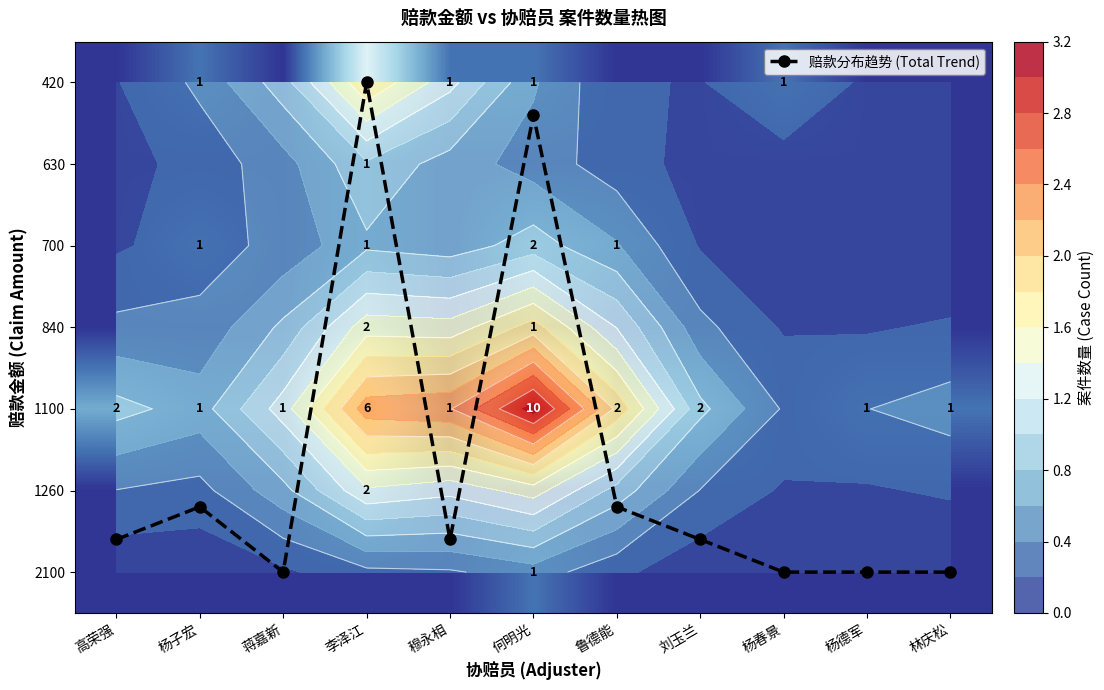

List the labels in order of 420 value, smallest first.

高荣强, 蒋嘉新, 鲁德能, 刘玉兰, 杨德军, 林庆松, 杨子宏, 穆永相, 何明光, 杨春景, 李泽江